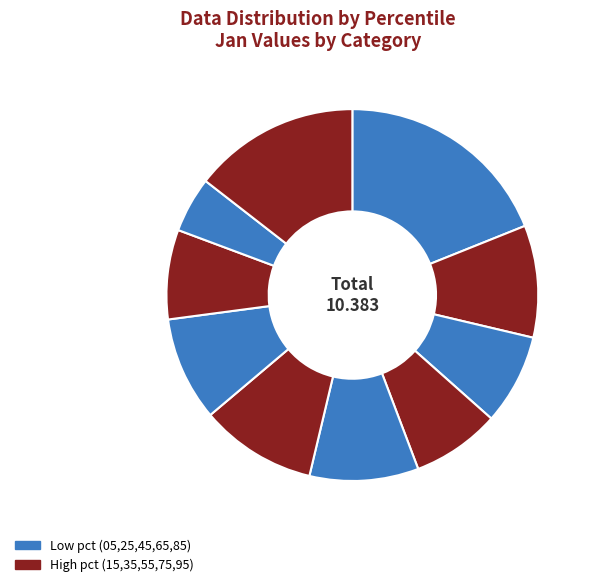

To the nearest percent, what is the average slice percentage?

10%